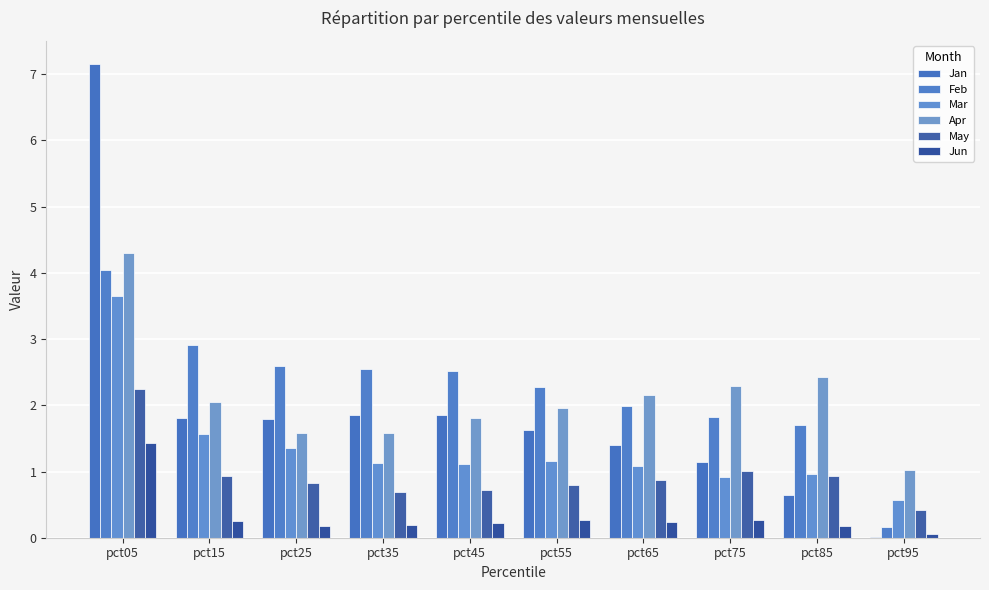

What is the difference between the maximum and minimum values in the Jun series?

1.4